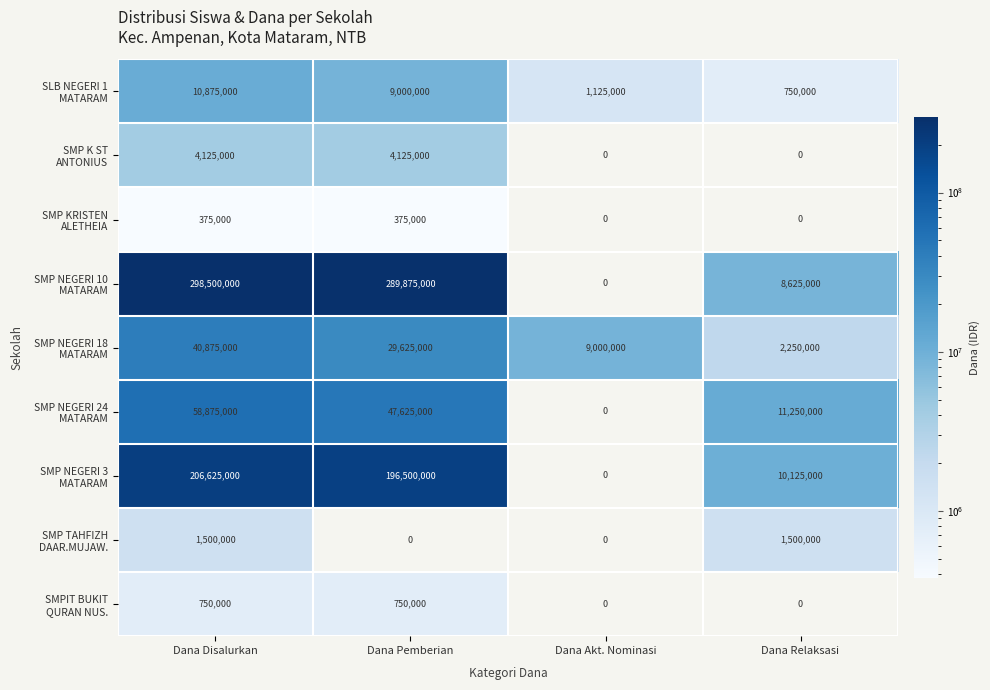

What is the total value across all series at Dana Relaksasi?

34500000